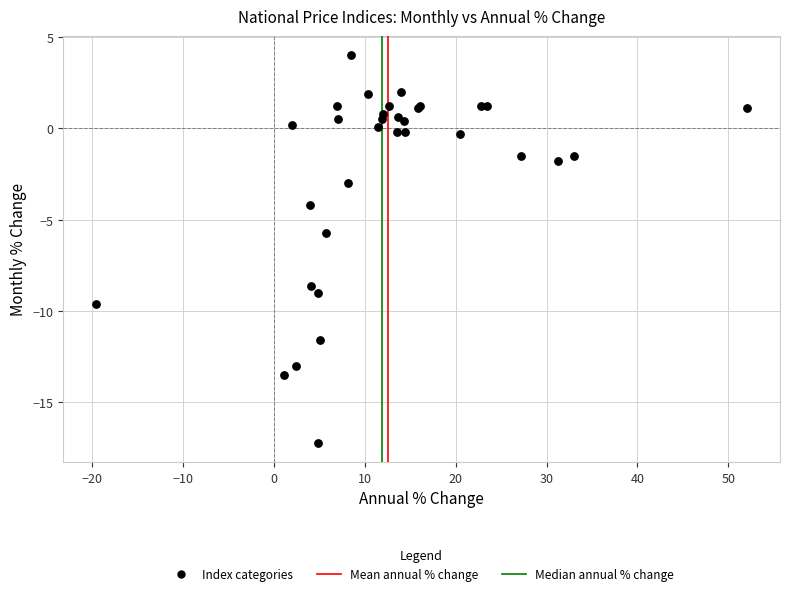

What Y value in the scatter plot is closest to -6?

-5.7